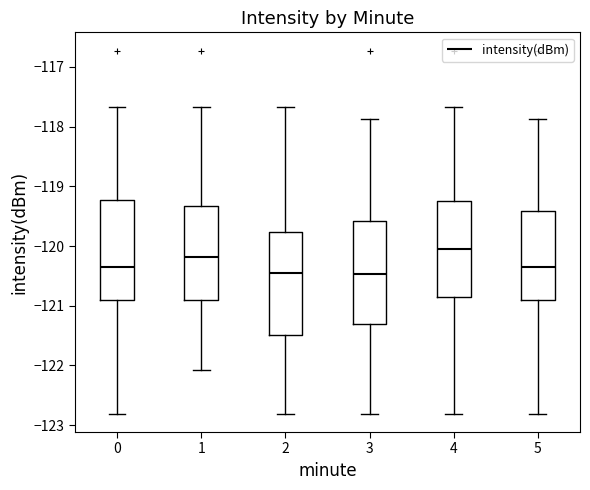

Which box's median line is the highest?

4